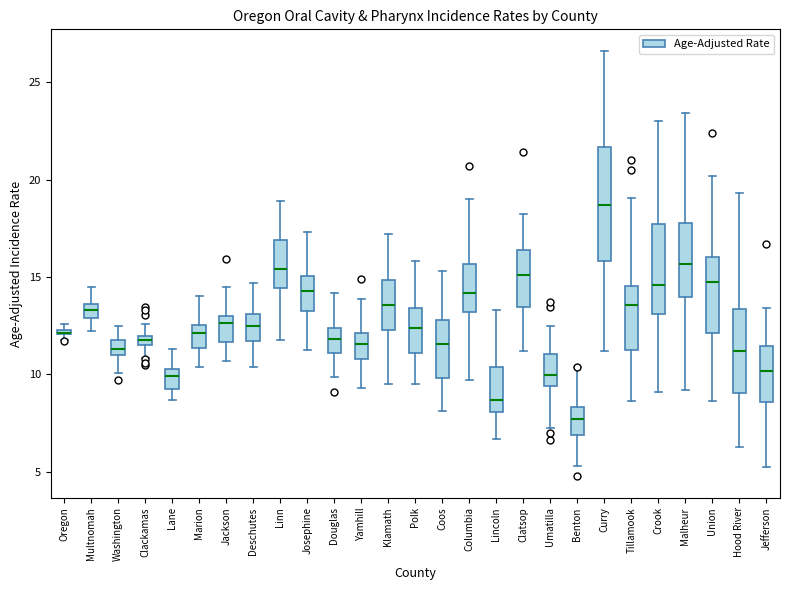

Where is the upper edge of the box for Washington on the y-axis? The values are not printed on the chart, so give them approximately, as read against the axis.

12.0